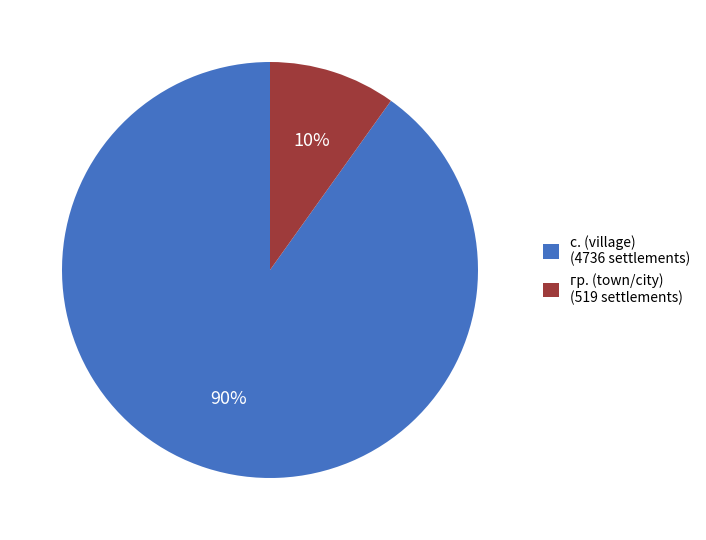

Which slice is the largest?

с. (village) (4736 settlements)